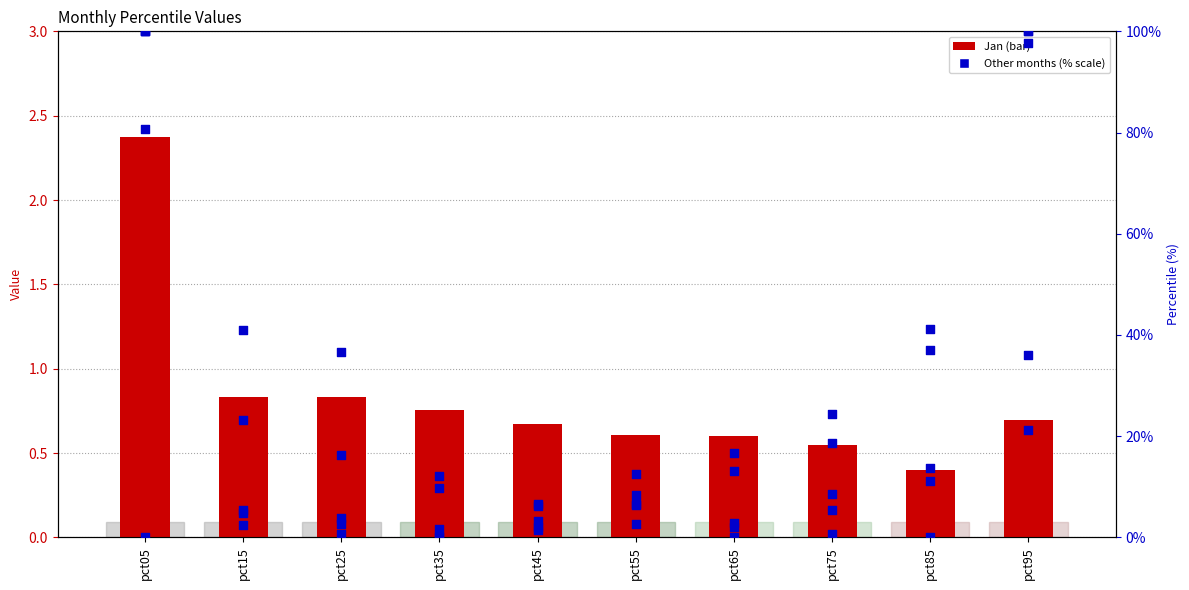

Is the value of Jan at pct85 greater than the value of May at pct55?

No